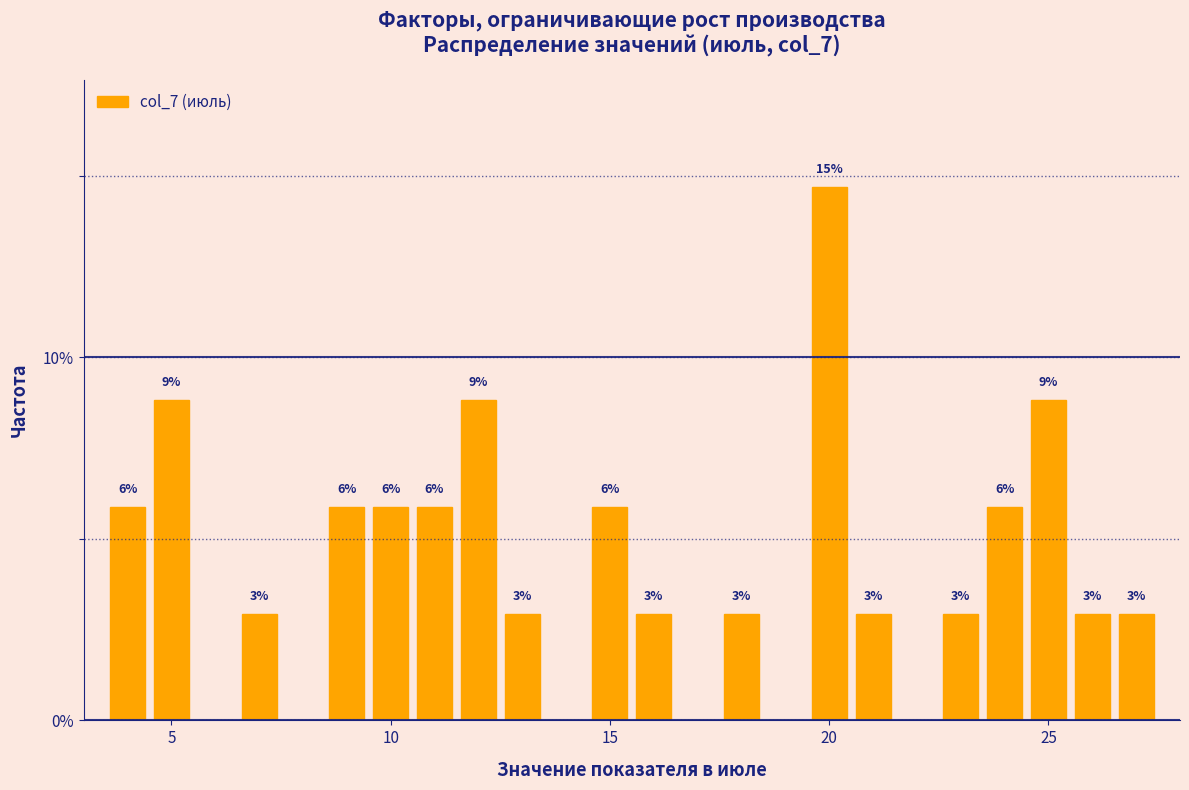

Around what value on the x-axis is the tallest bar? Give the approximate position of its centre, as read against the axis.

20.0